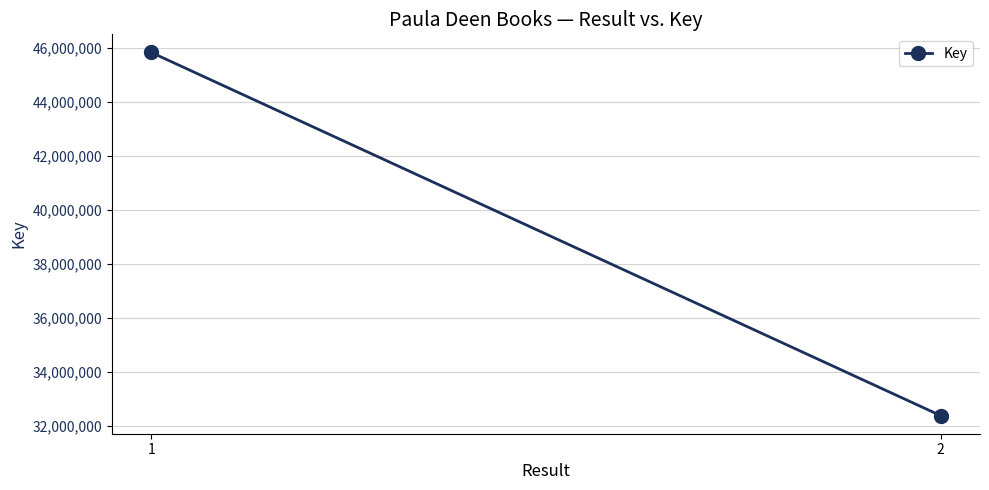

What is the difference between the maximum and minimum values?

13449974